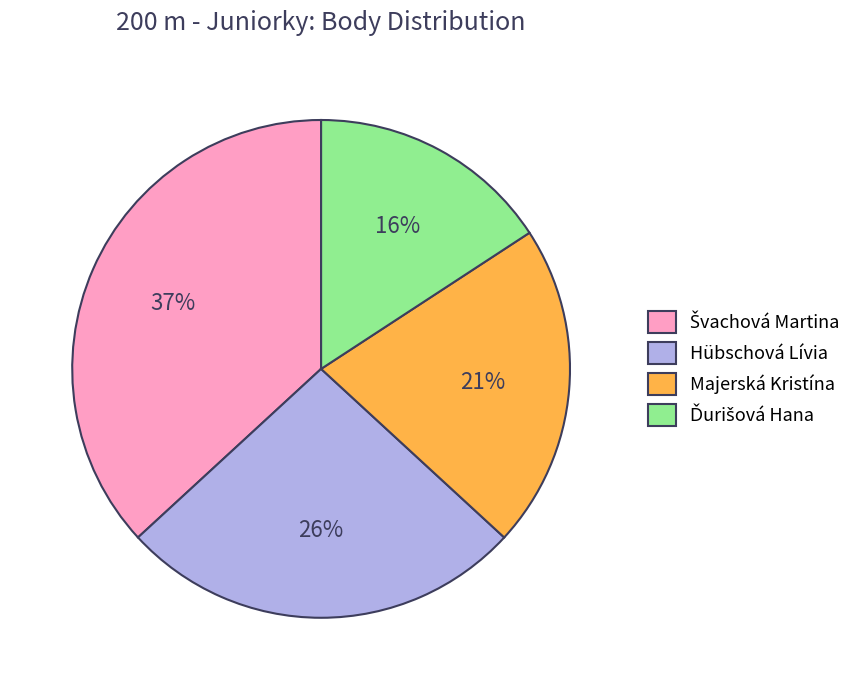

What percentage is the Hübschová Lívia slice, to the nearest percent?

26%